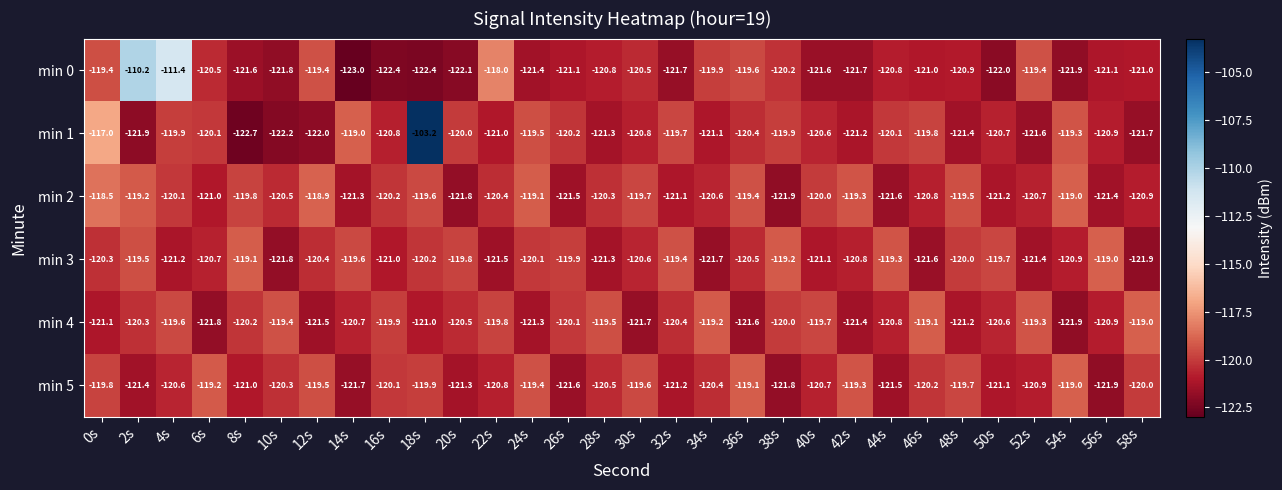

Count the number of data series in this chart.

6